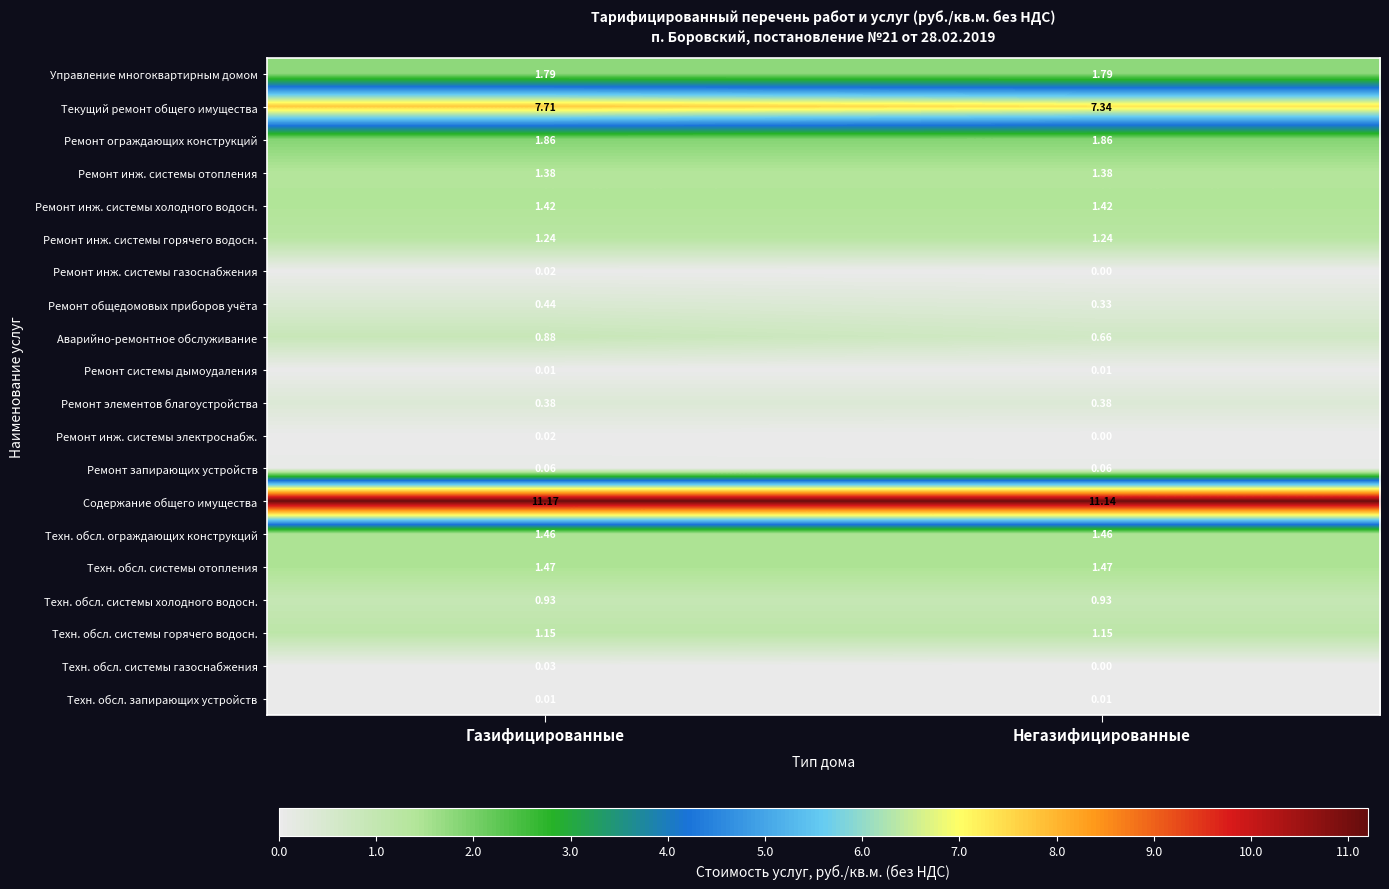

Which series changed the most between Газифицированные and Негазифицированные?

Текущий ремонт общего имущества